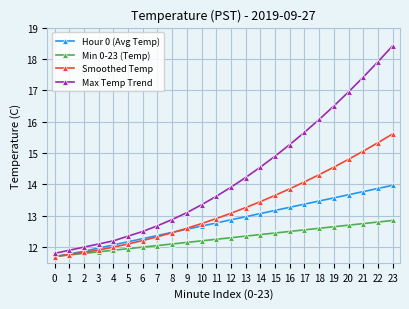

Rank the categories by Smoothed Temp value from highest to lowest.

23, 22, 21, 20, 19, 18, 17, 16, 15, 14, 13, 12, 11, 10, 9, 8, 7, 6, 5, 4, 3, 2, 1, 0